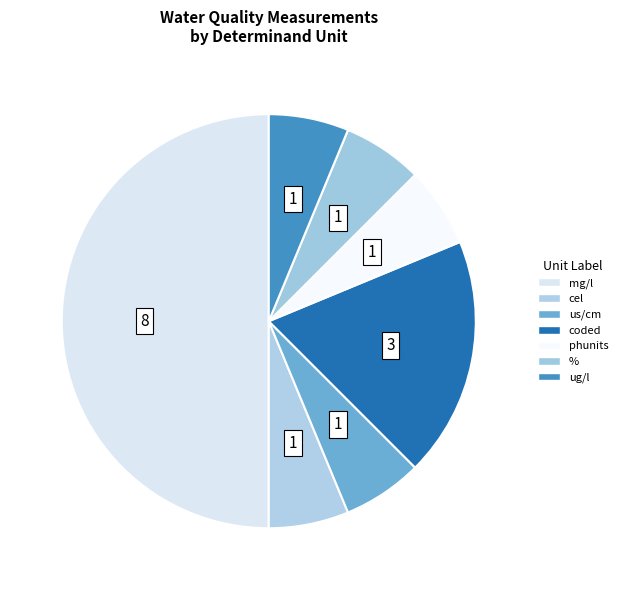

How many segments does this pie chart have?

7